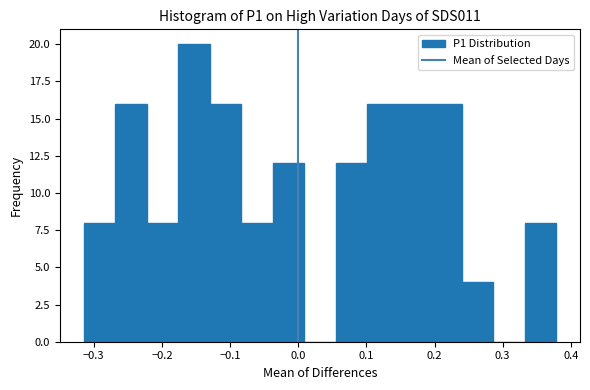

Reading left to right, list every bar in this chart as the range it spans on the x-axis followed by its height. Neither the bar edges nor the heights are printed on the chart, so give them approximately, as read against the axes.

-0.32 to -0.27: 8
-0.27 to -0.22: 16
-0.22 to -0.18: 8
-0.18 to -0.13: 20
-0.13 to -0.08: 16
-0.08 to -0.04: 8
-0.04 to 0.01: 12
0.01 to 0.05: 0
0.05 to 0.10: 12
0.10 to 0.15: 16
0.15 to 0.19: 16
0.19 to 0.24: 16
0.24 to 0.29: 4
0.29 to 0.33: 0
0.33 to 0.38: 8